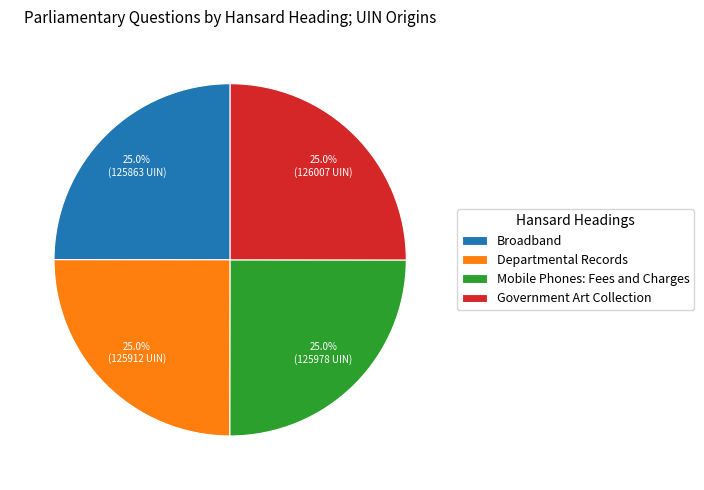

What is the ratio of the value at Government Art Collection to the value at Mobile Phones: Fees and Charges?

1.0